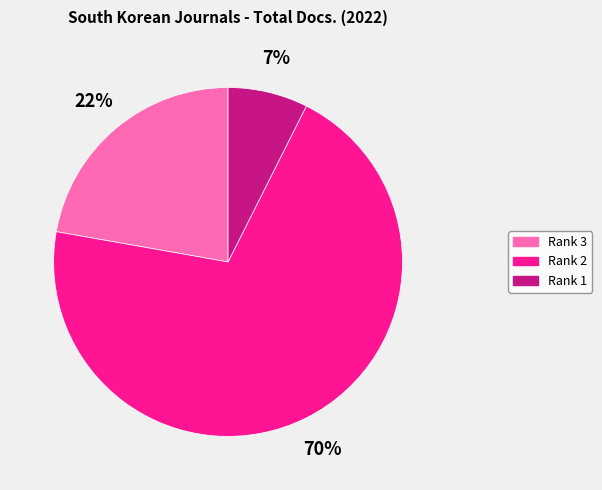

To the nearest percent, what is the average slice percentage?

33%